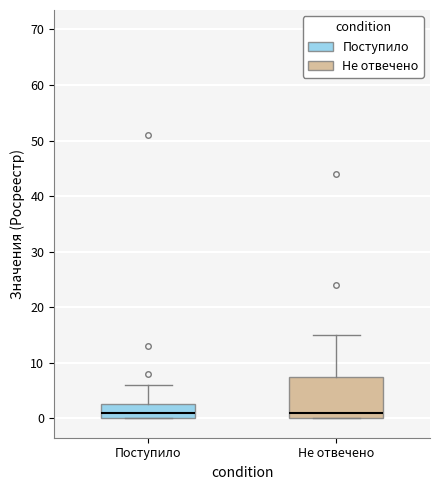

Reading left to right, transcribe this box plot: for each box, give where its median line is, the range the box spans, and where its two whiskers end, as read against the y-axis. The values are not printed on the chart, so give them approximately, as read against the axis.

Поступило: median 1, box 0 to 3, whiskers 0 to 6
Не отвечено: median 1, box 0 to 8, whiskers 0 to 15